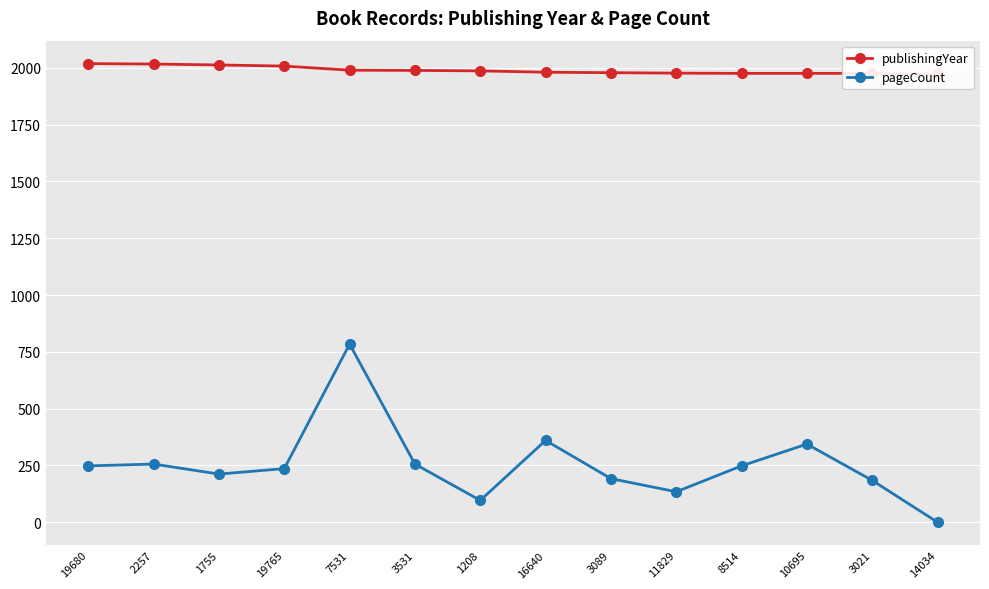

At which label does pageCount reach its peak?

7531